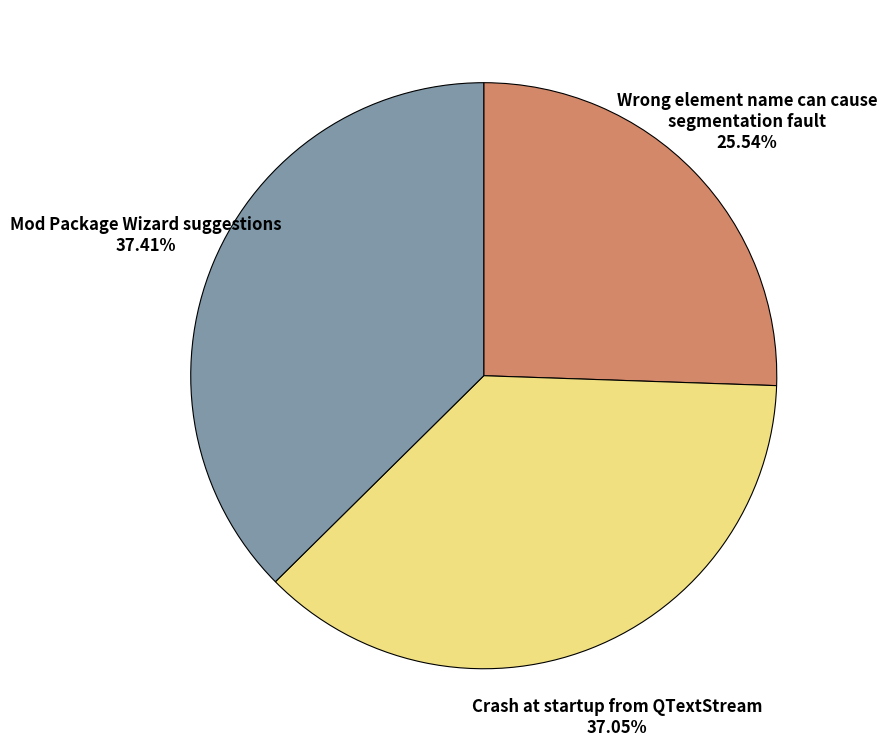

Is there a majority slice in this chart?

No